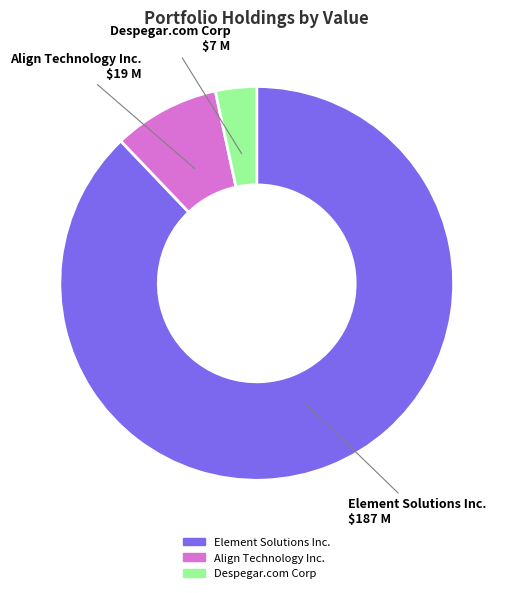

Count the number of slices in the pie.

3